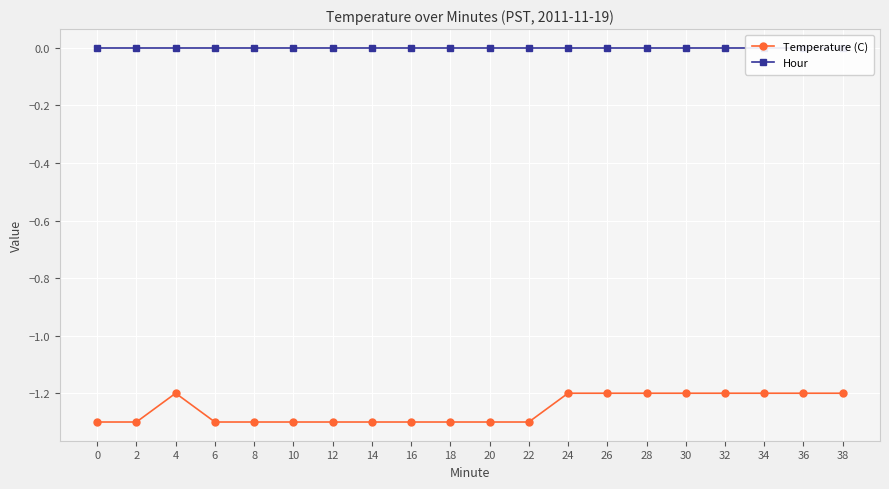

What is the value of the Temperature (C) point at the 13th from the left?

-1.2